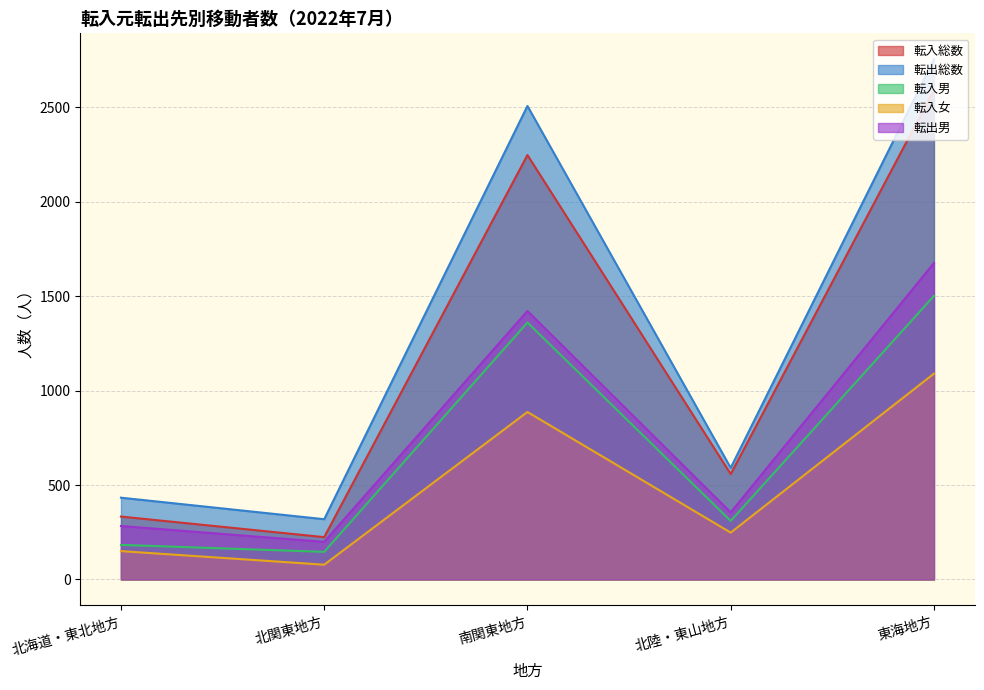

True or false: 転入総数 and 転入男 cross at least once.

False